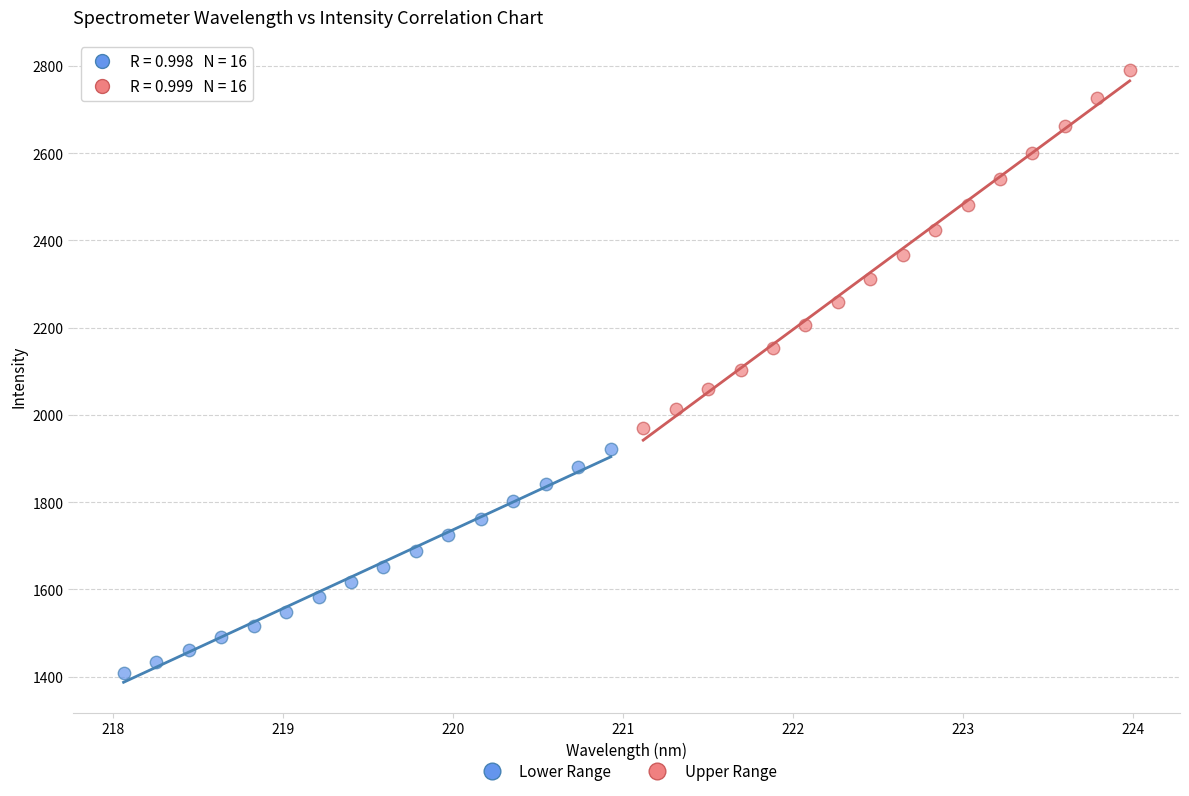

Which series reaches the maximum Y coordinate?

Upper Range